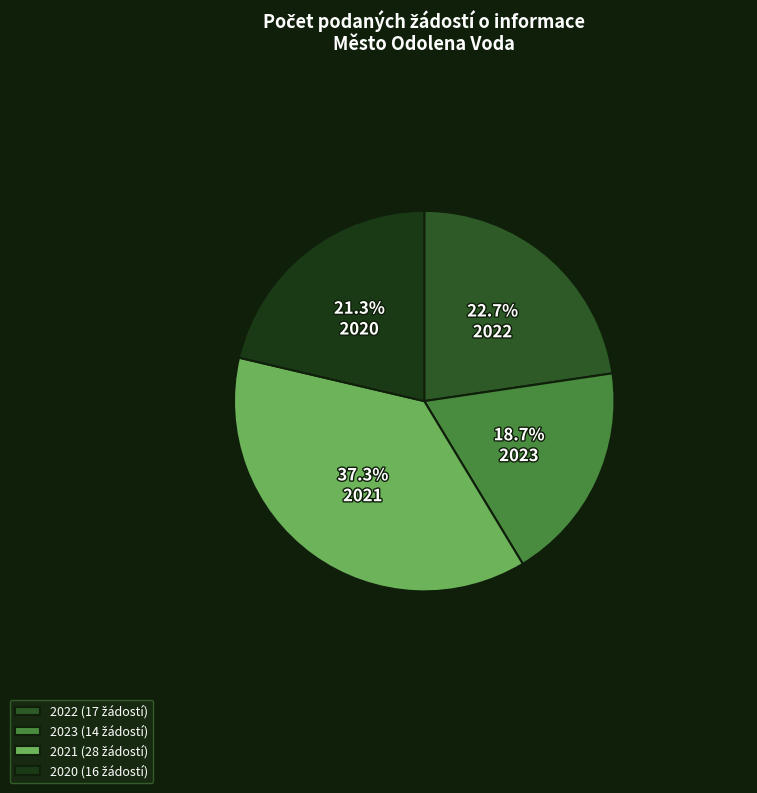

Is it true that 2021 is 46% of the pie?

False